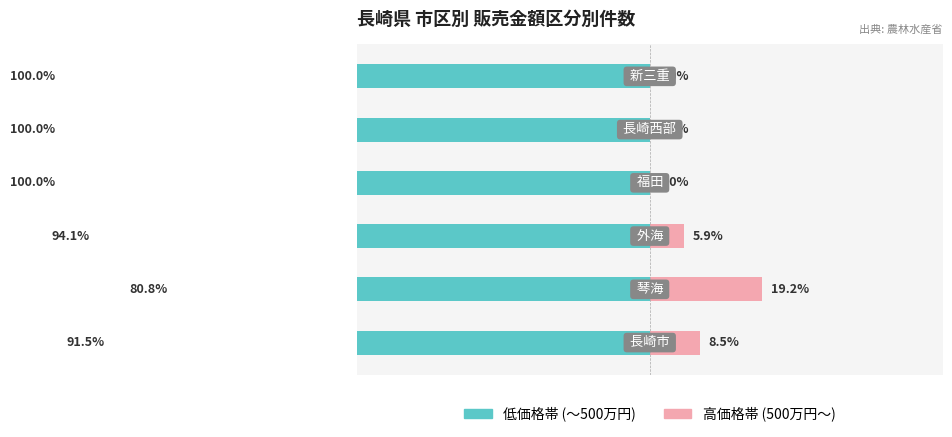

Reading left to right, what are all the values shown in this chart?

低価格帯 (～500万円): -91.5	-80.8	-94.1	-100.0	-100.0	-100.0
高価格帯 (500万円～): 8.5	19.2	5.9	0.0	0.0	0.0